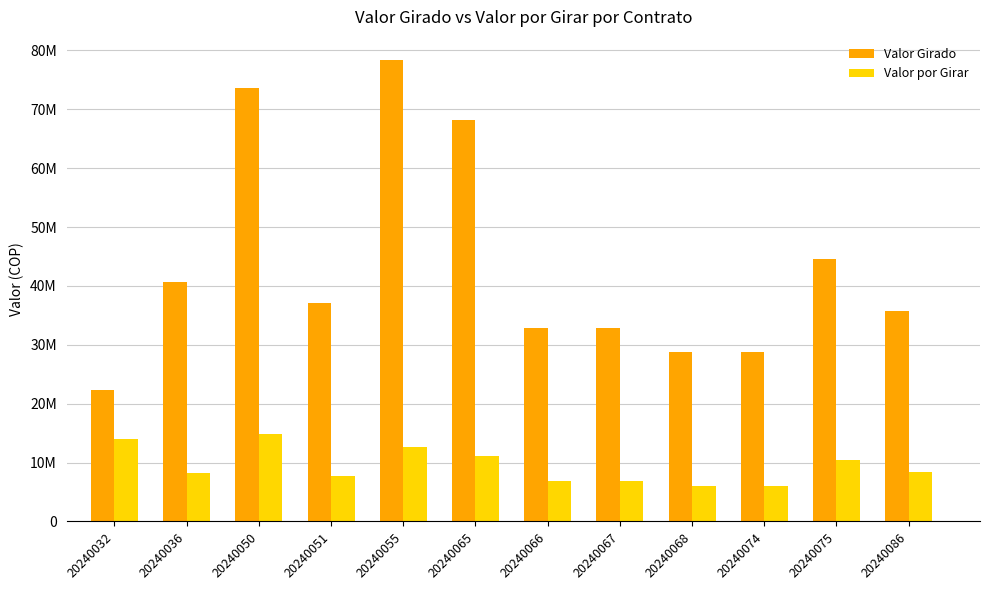

Which category has the lowest value across all series?

20240068